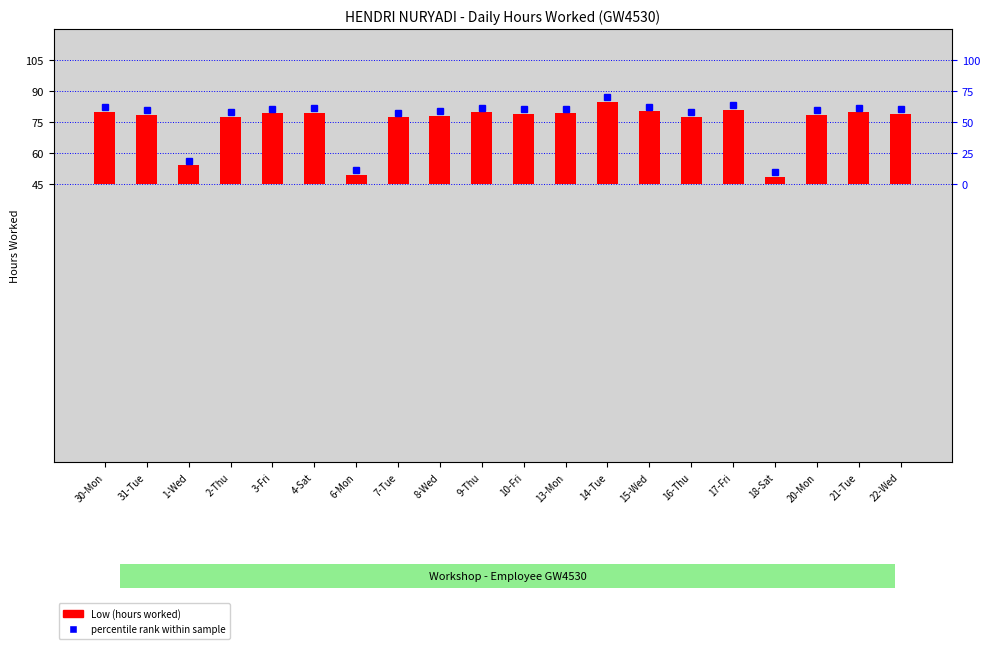

How many bars are there in total?

20